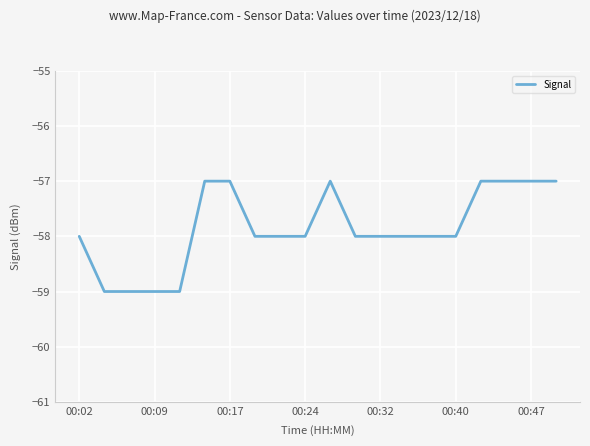

Does the chart display data point markers on the line(s)?

No